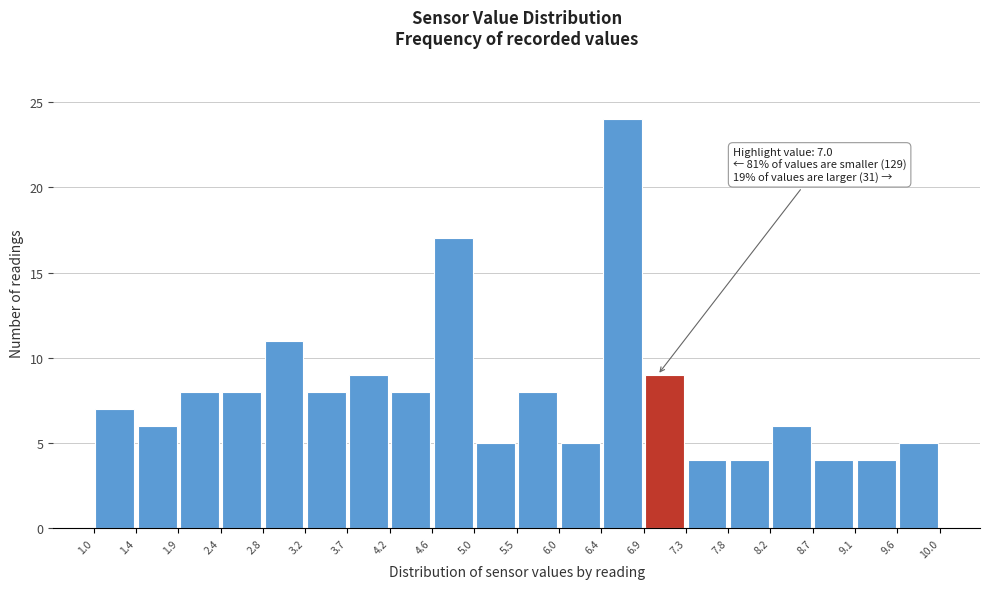

Which range on the x-axis has the tallest bar?

6.4 to 6.9